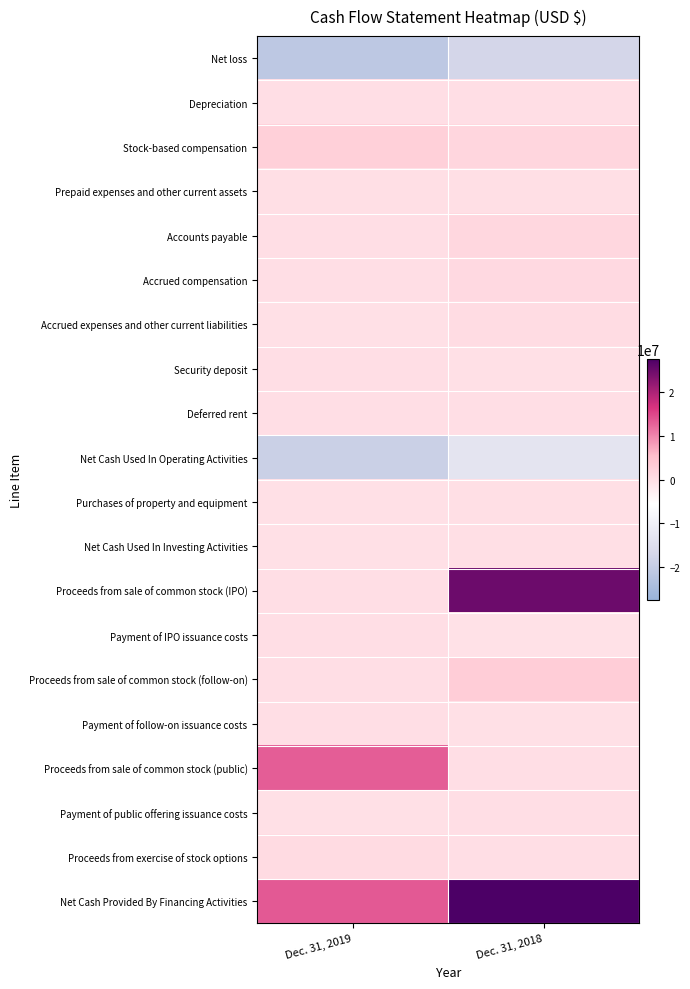

Which has a higher value, Dec. 31, 2018 or Dec. 31, 2019?

Dec. 31, 2018